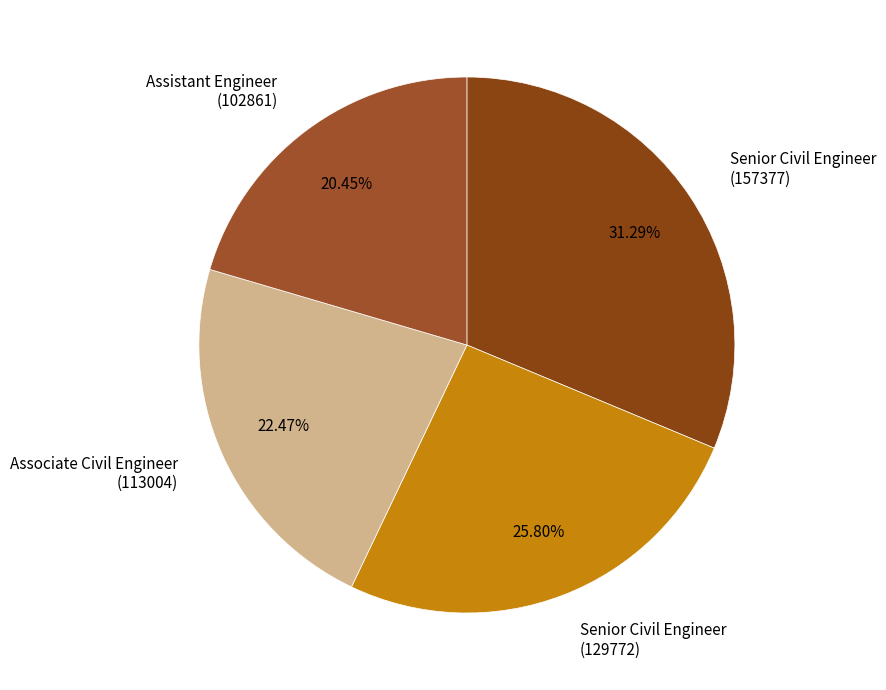

Count the number of slices in the pie.

4